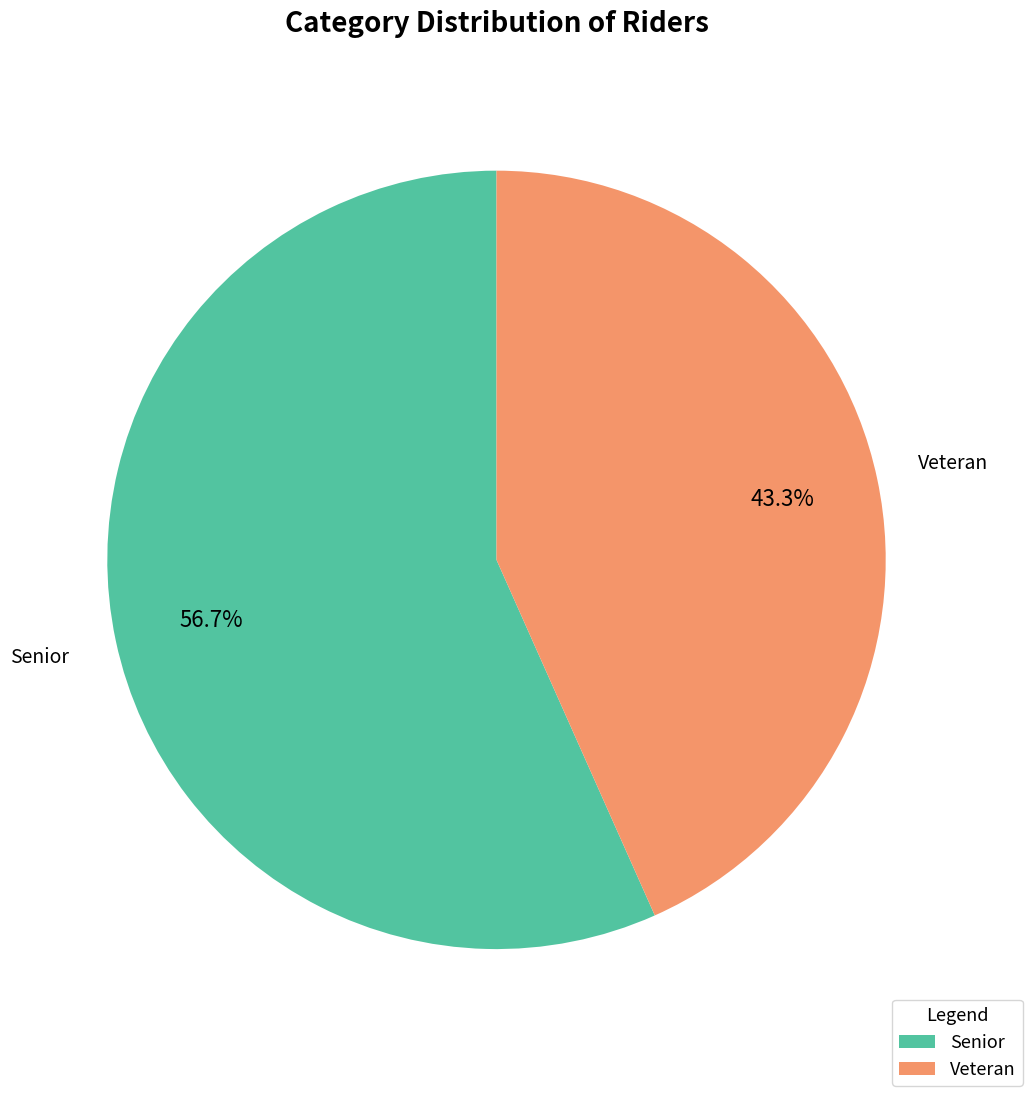

Which category has the biggest portion of the pie?

Senior